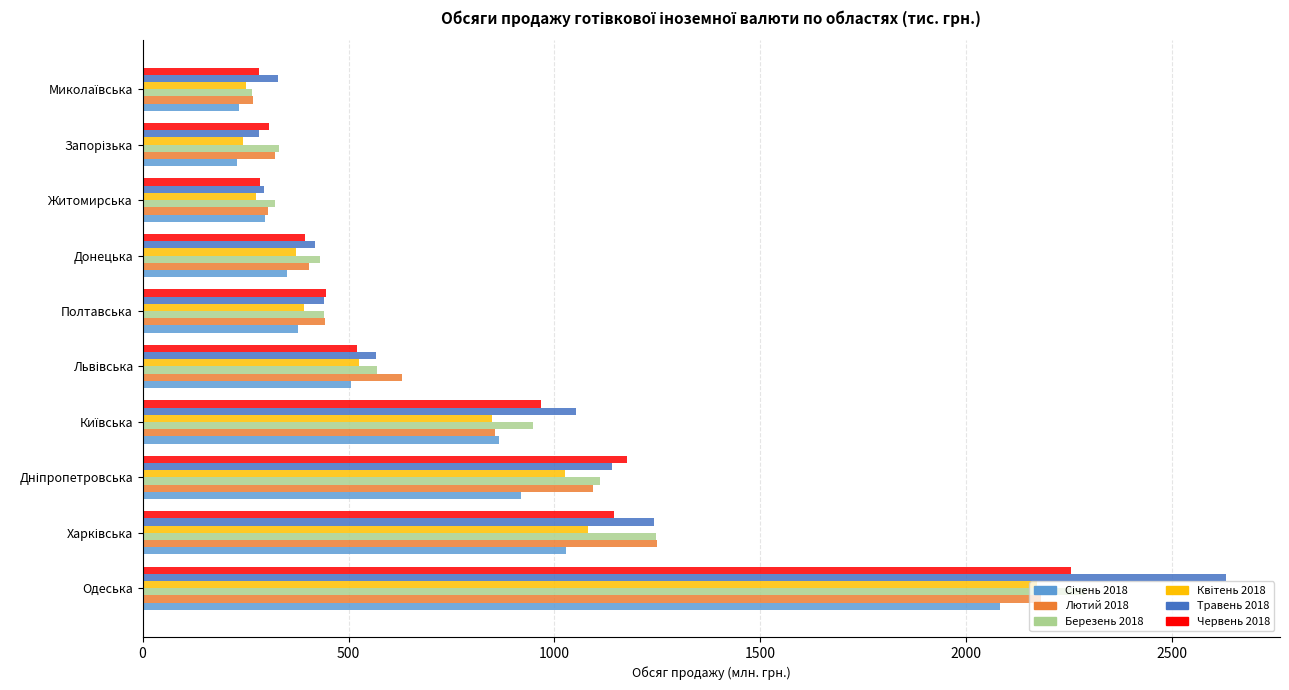

How many categories are shown in the chart?

10